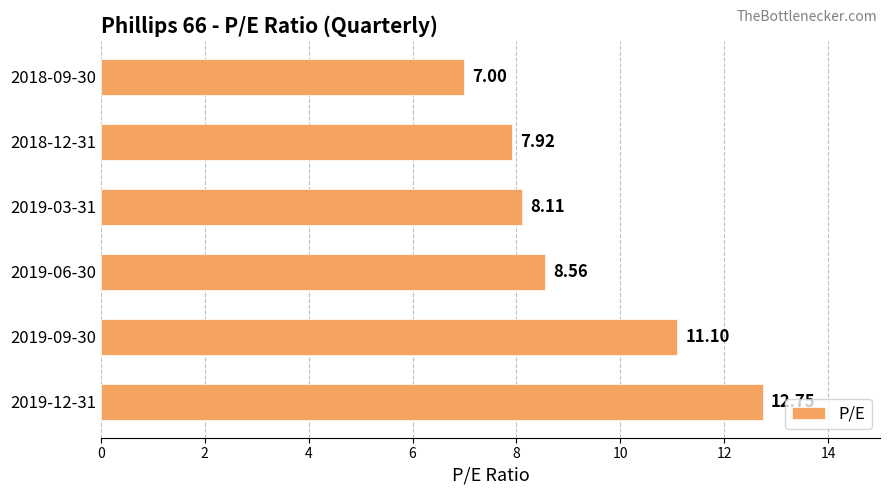

Rank the categories by value from lowest to highest.

2018-09-30, 2018-12-31, 2019-03-31, 2019-06-30, 2019-09-30, 2019-12-31